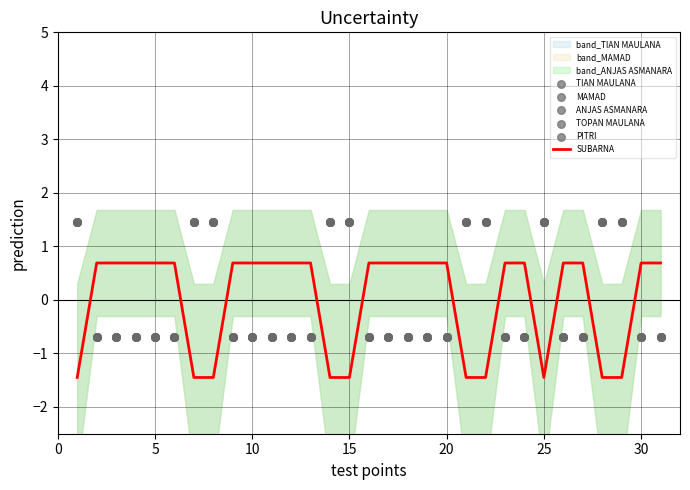

True or false: SUBARNA has a value of 0.4 at 5.

False